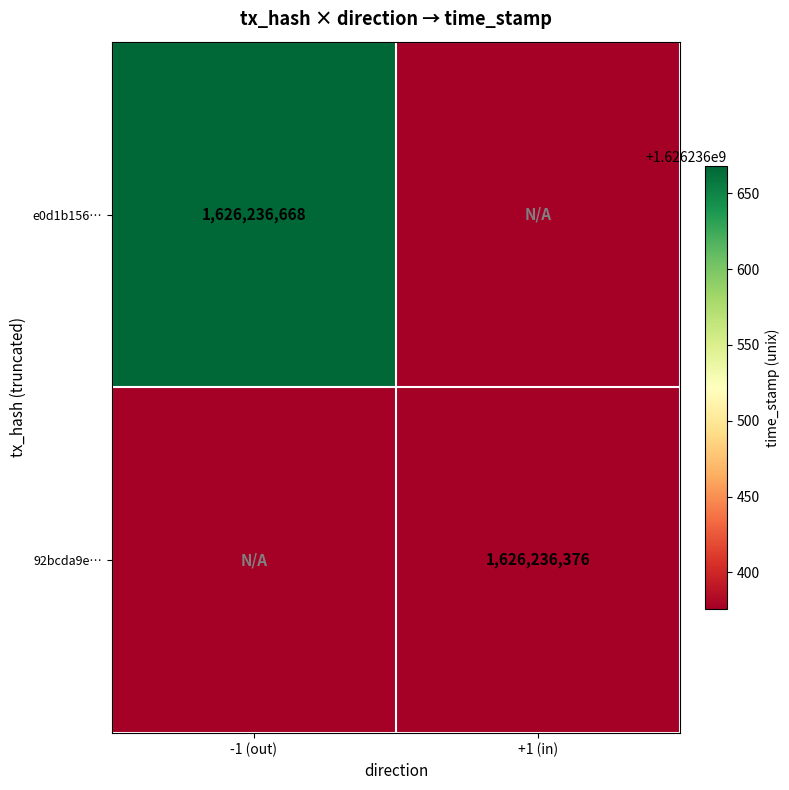

List the series in order of their peak value, lowest first.

92bcda9e…, e0d1b156…